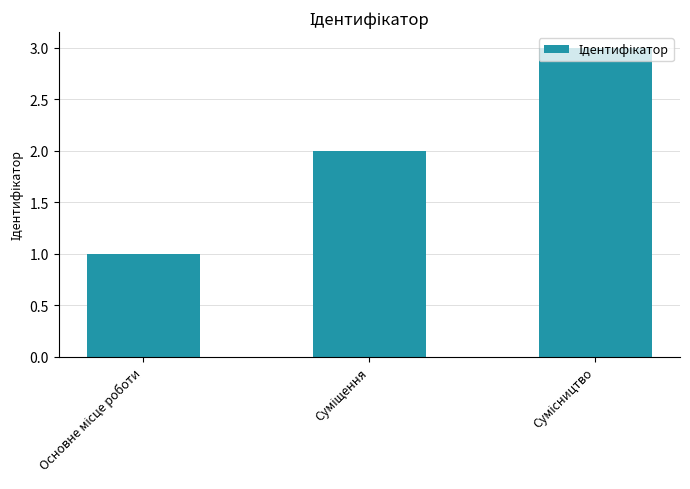

What is the greatest value displayed?

3